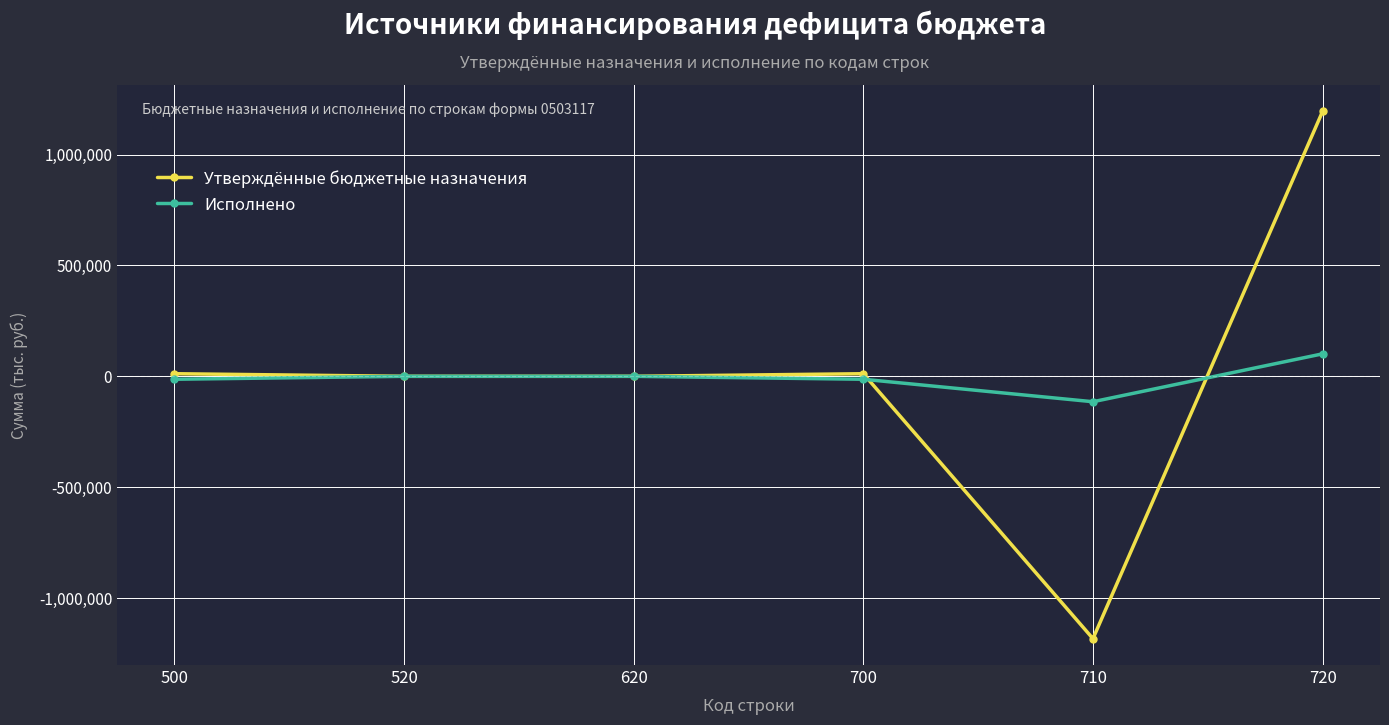

At which label does Утверждённые бюджетные назначения first exceed 11694?

500